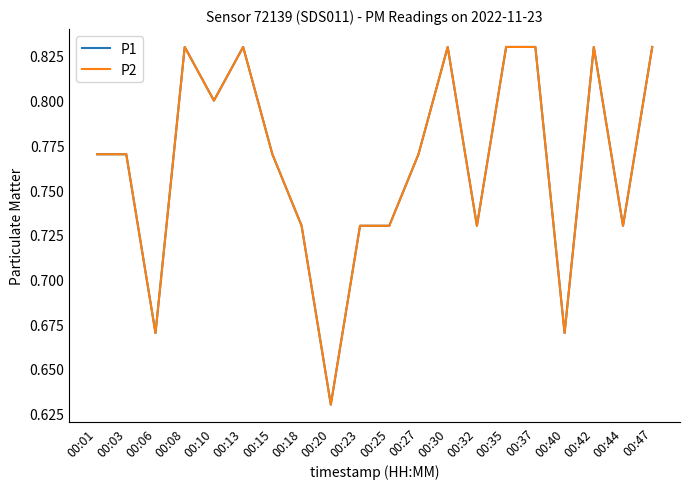

How many interior local peaks does the P2 series have?

4